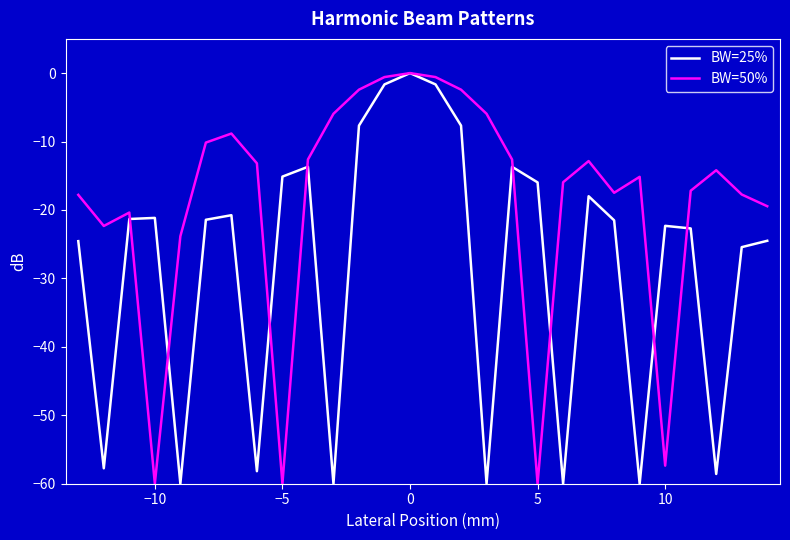

What is the minimum value shown in the chart?

-60.0